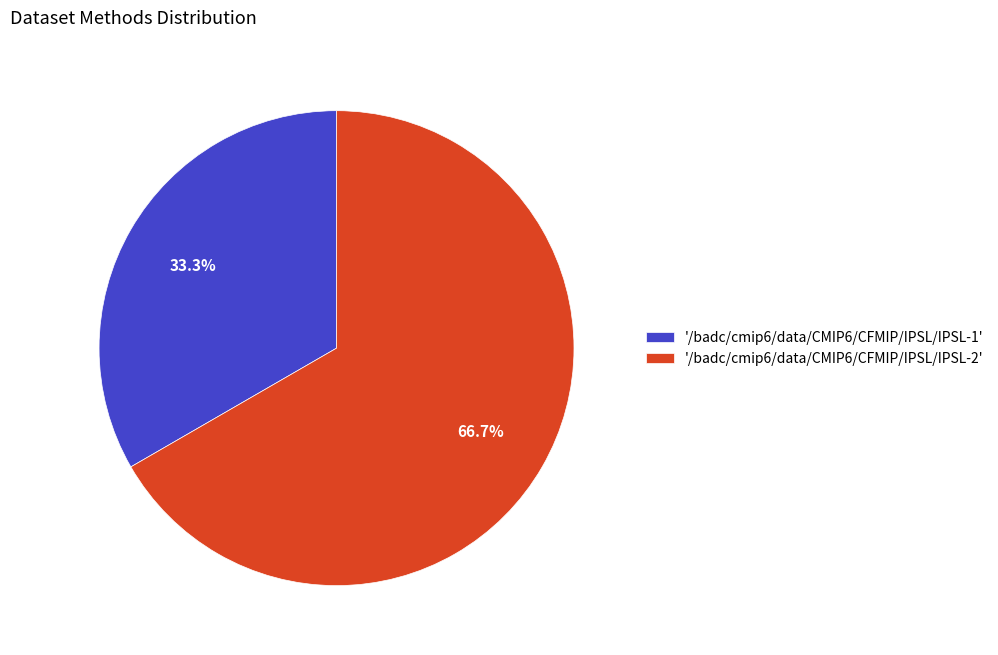

To the nearest percent, what is the difference between the largest and smallest slice percentages?

33%